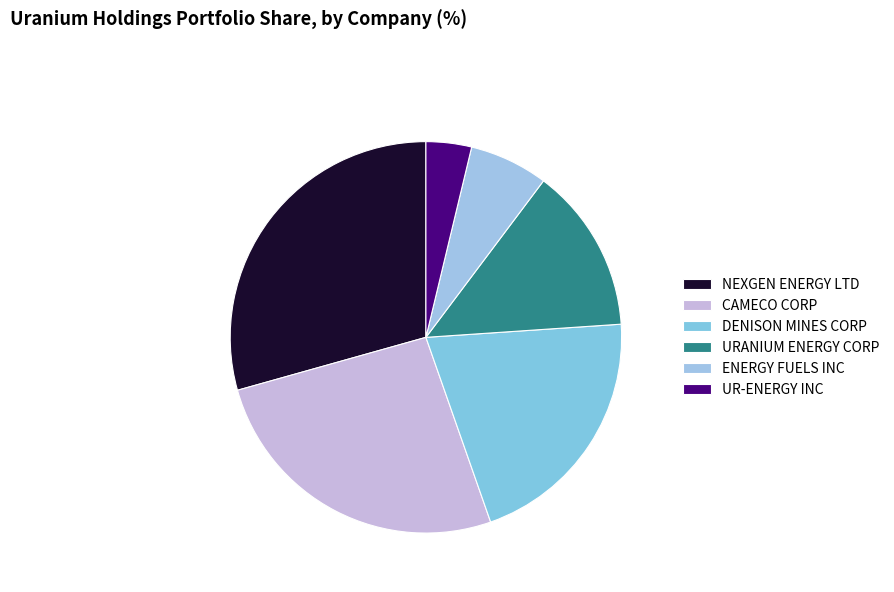

Rank the categories by value from lowest to highest.

UR-ENERGY INC, ENERGY FUELS INC, URANIUM ENERGY CORP, DENISON MINES CORP, CAMECO CORP, NEXGEN ENERGY LTD